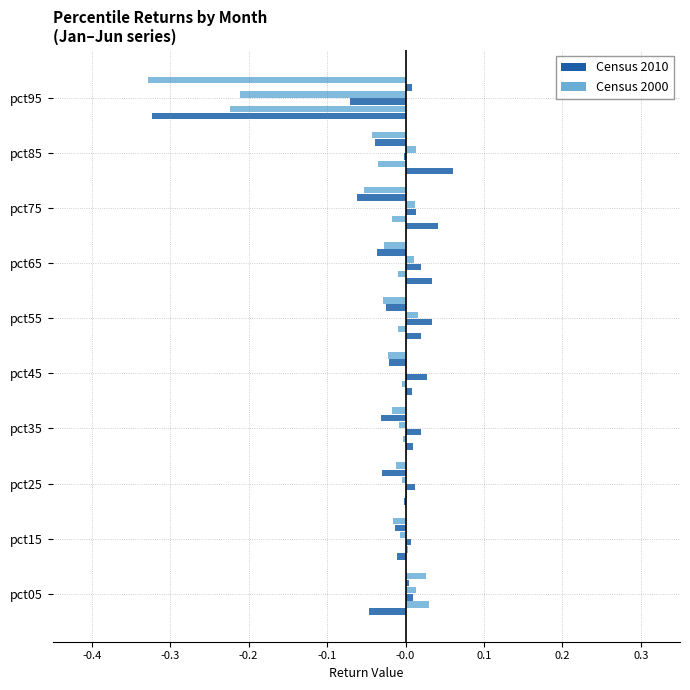

How many data points does each series have?

10